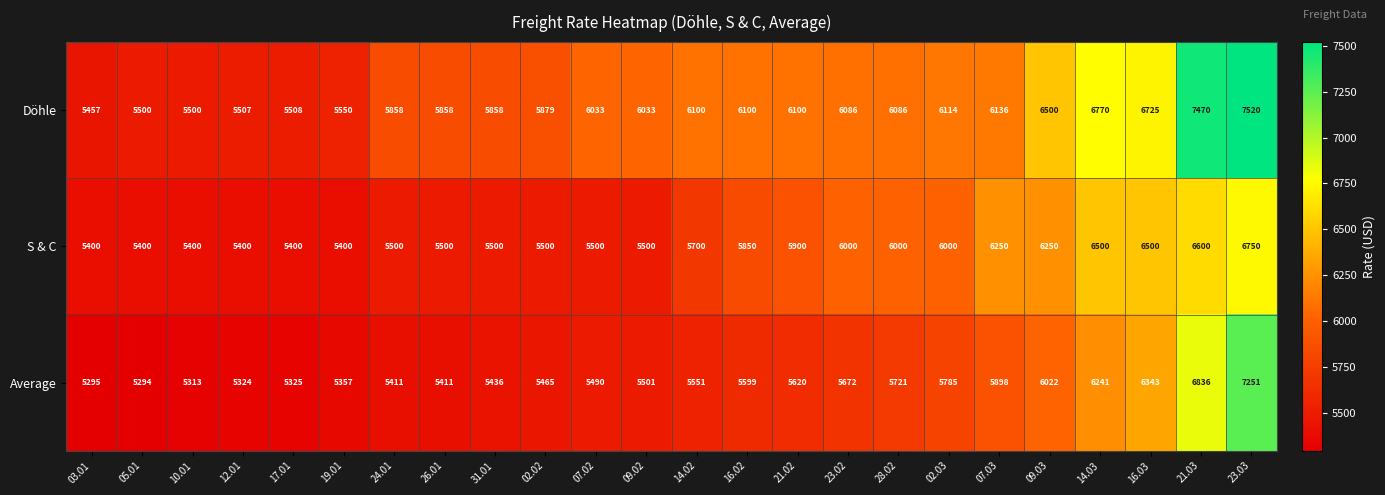

What is the spread (max minus min) of values at 09.03?

478